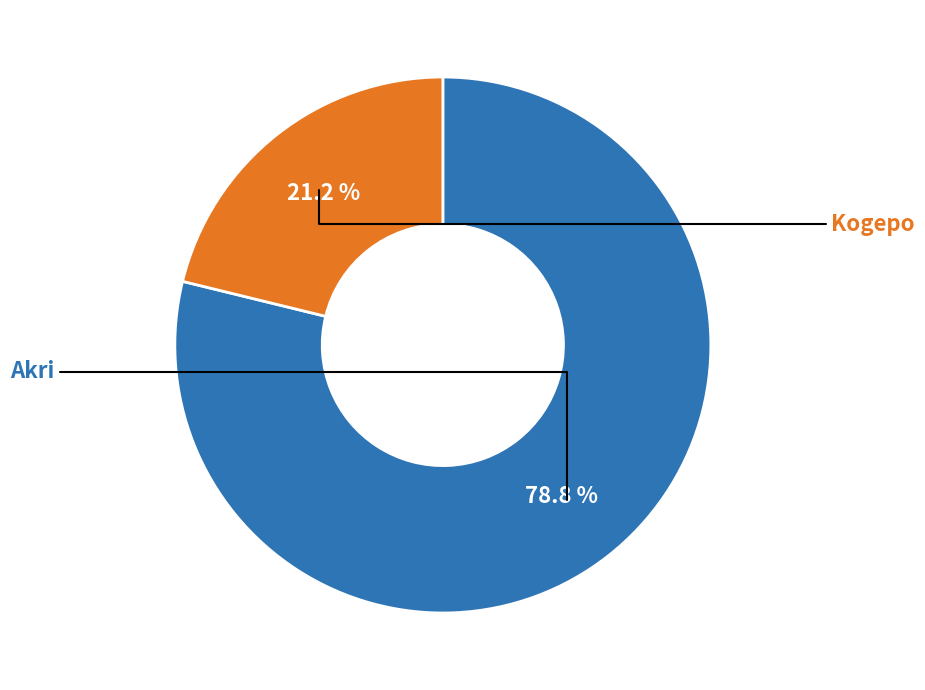

What is the smallest slice in the pie chart?

Kogepo